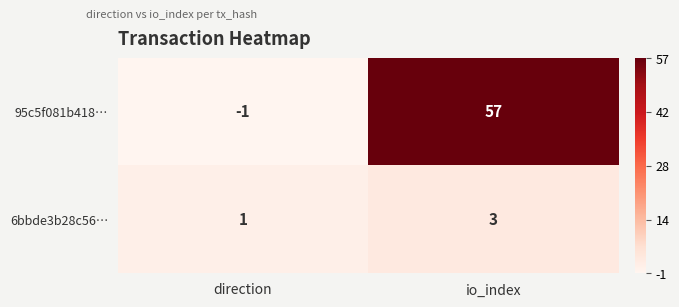

Which label corresponds to the largest value in the chart?

io_index